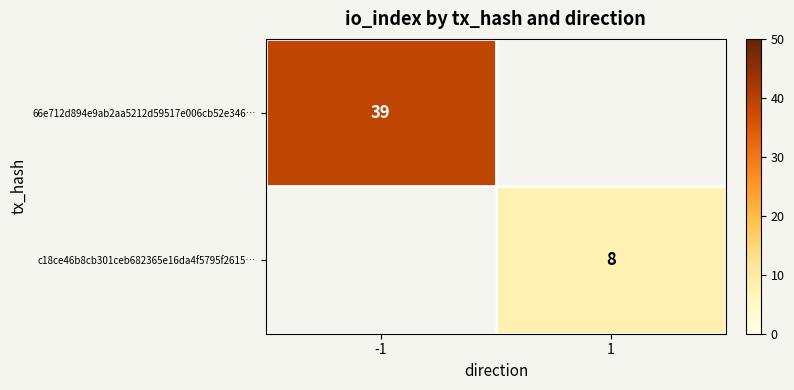

True or false: c18ce46b8cb301ceb682365e16da4f5795f2615… has a value of 8 at 1.

True